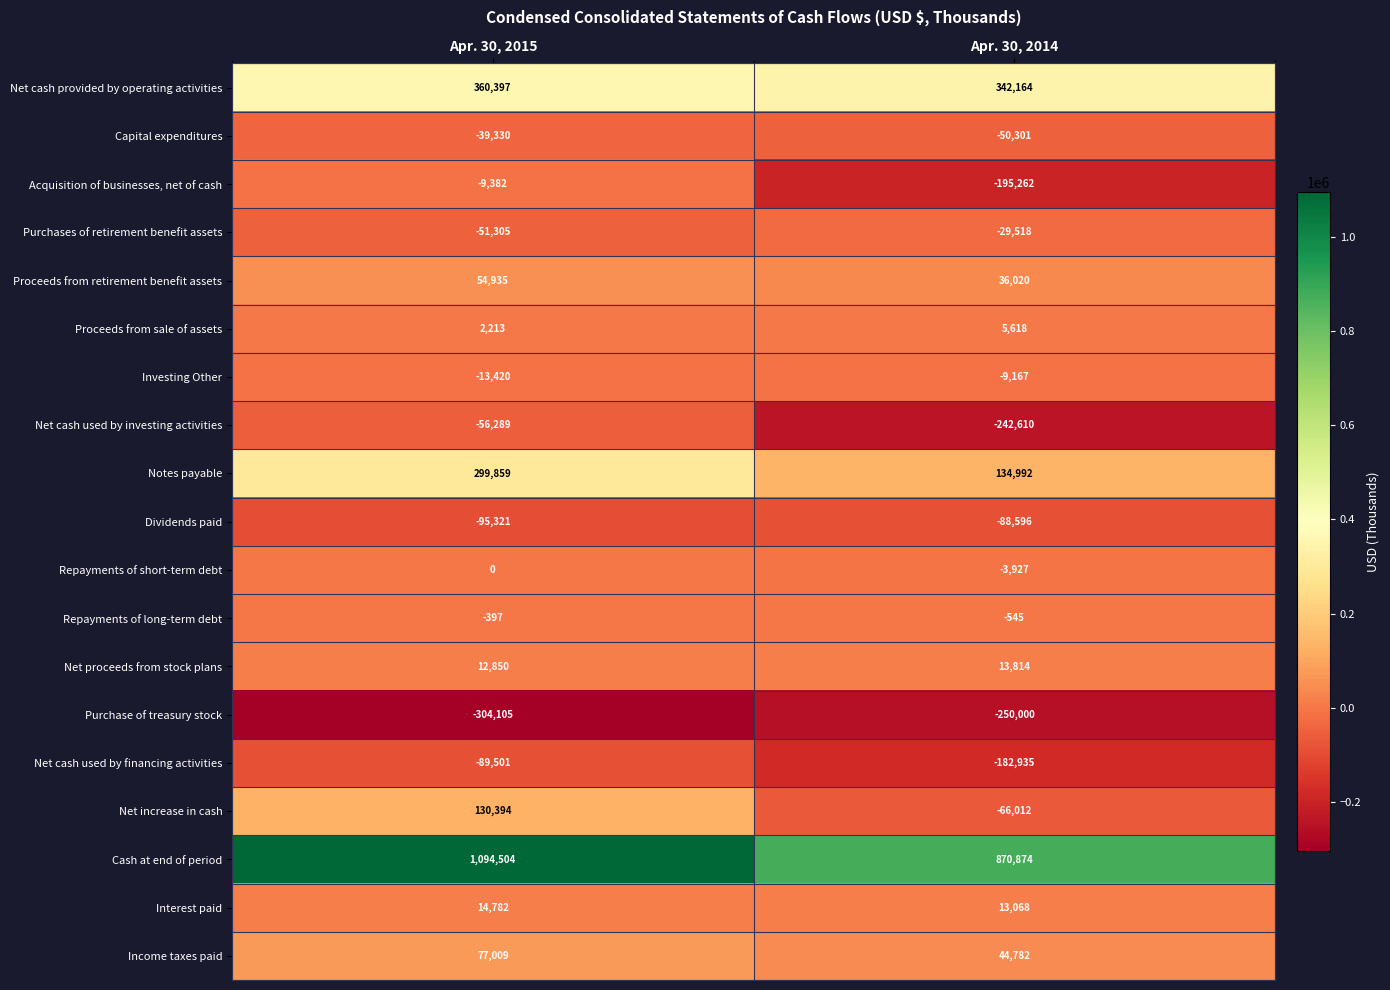

Count the number of data series in this chart.

19